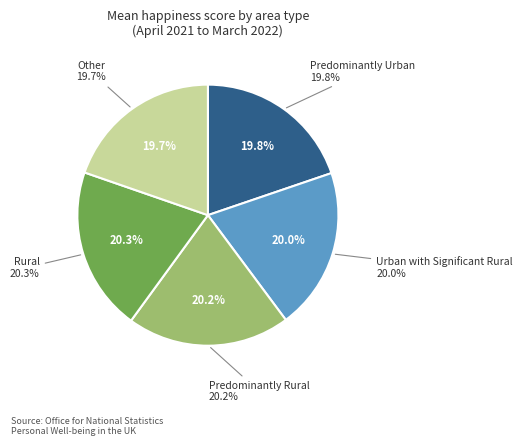

Count the number of slices in the pie.

5